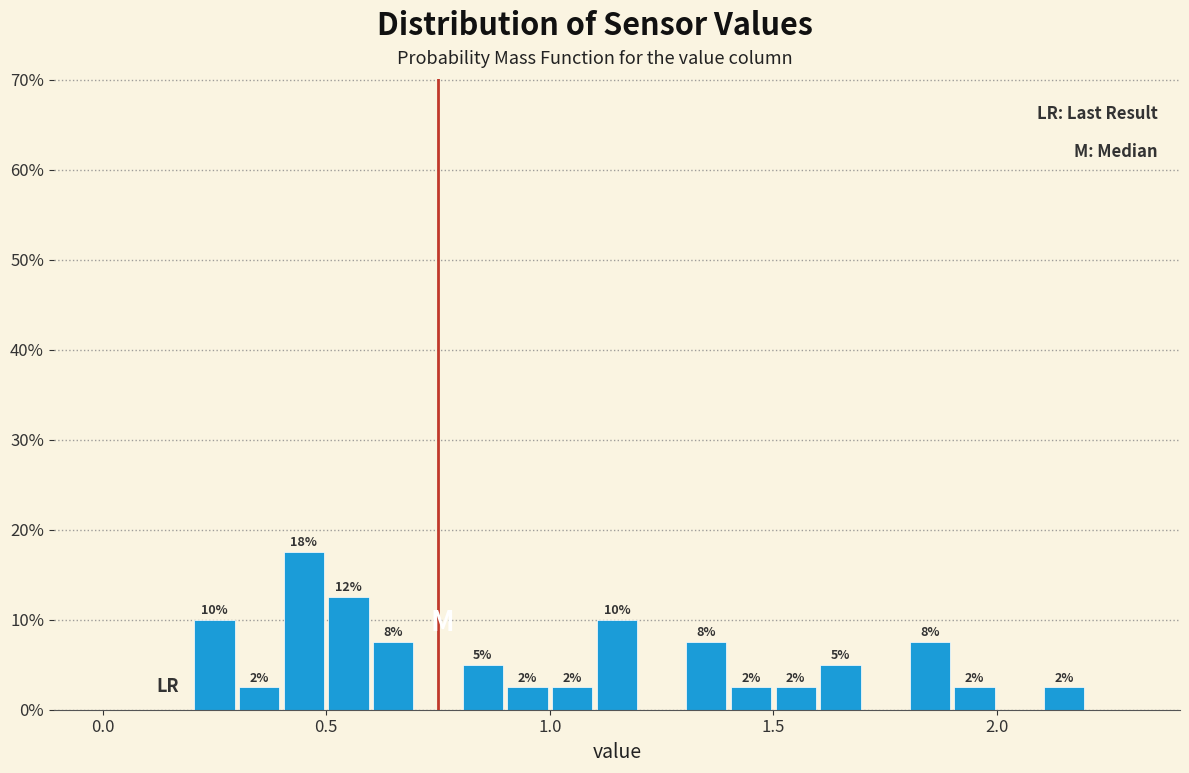

Read against the x-axis, roughly where is the centre of the tallest bar?

0.45